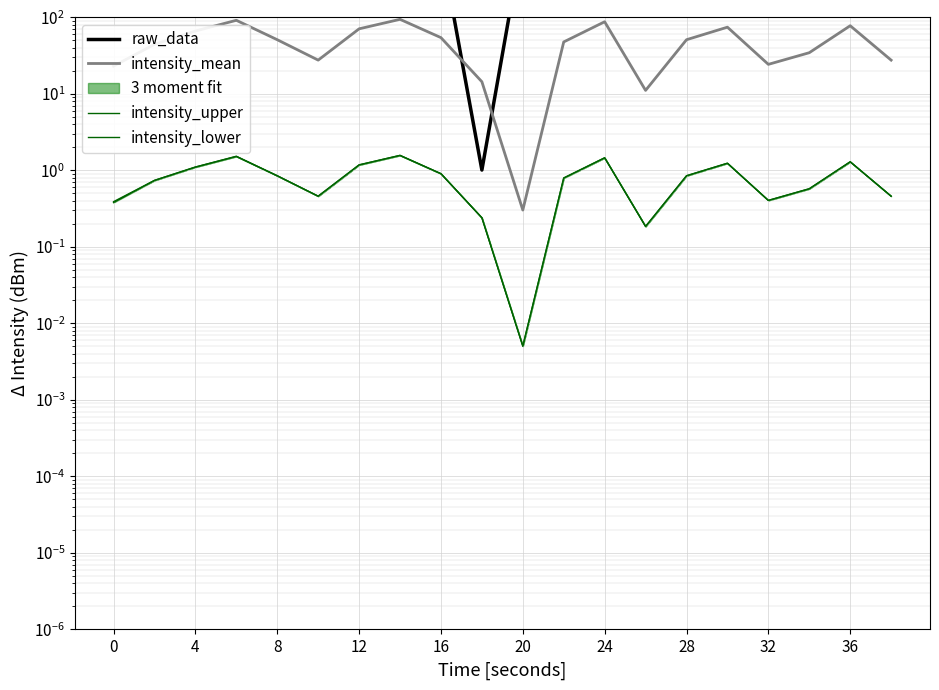

What is the total value across all series at 8?

520.7